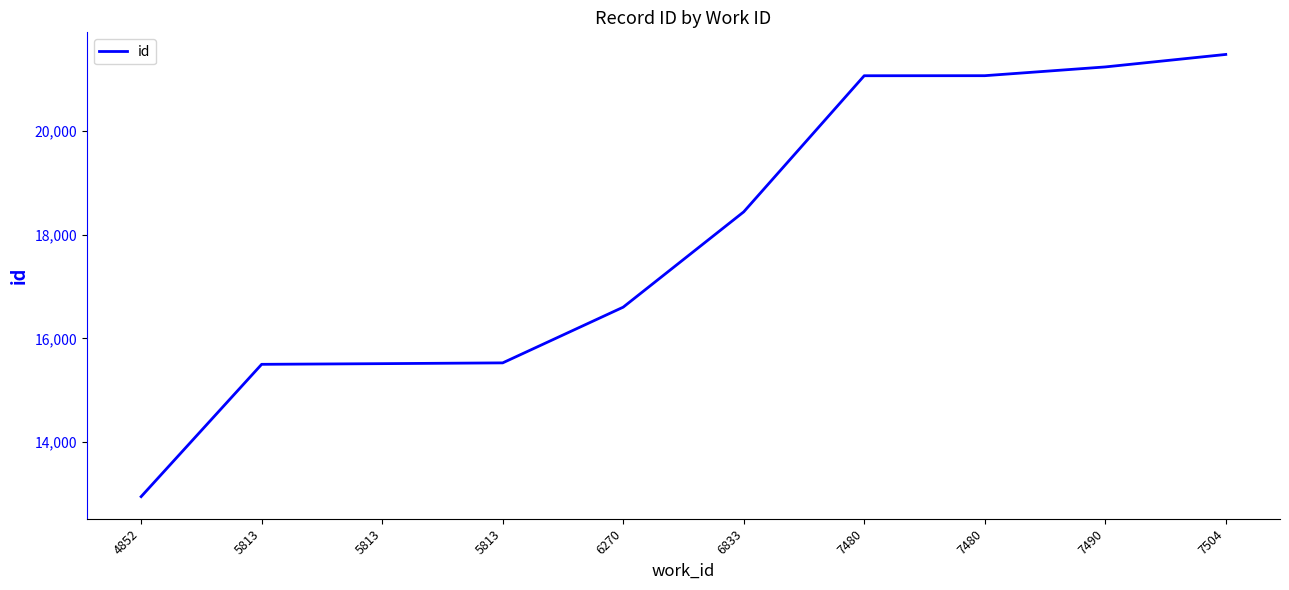

Which has a higher value, 7490 or 4852?

7490